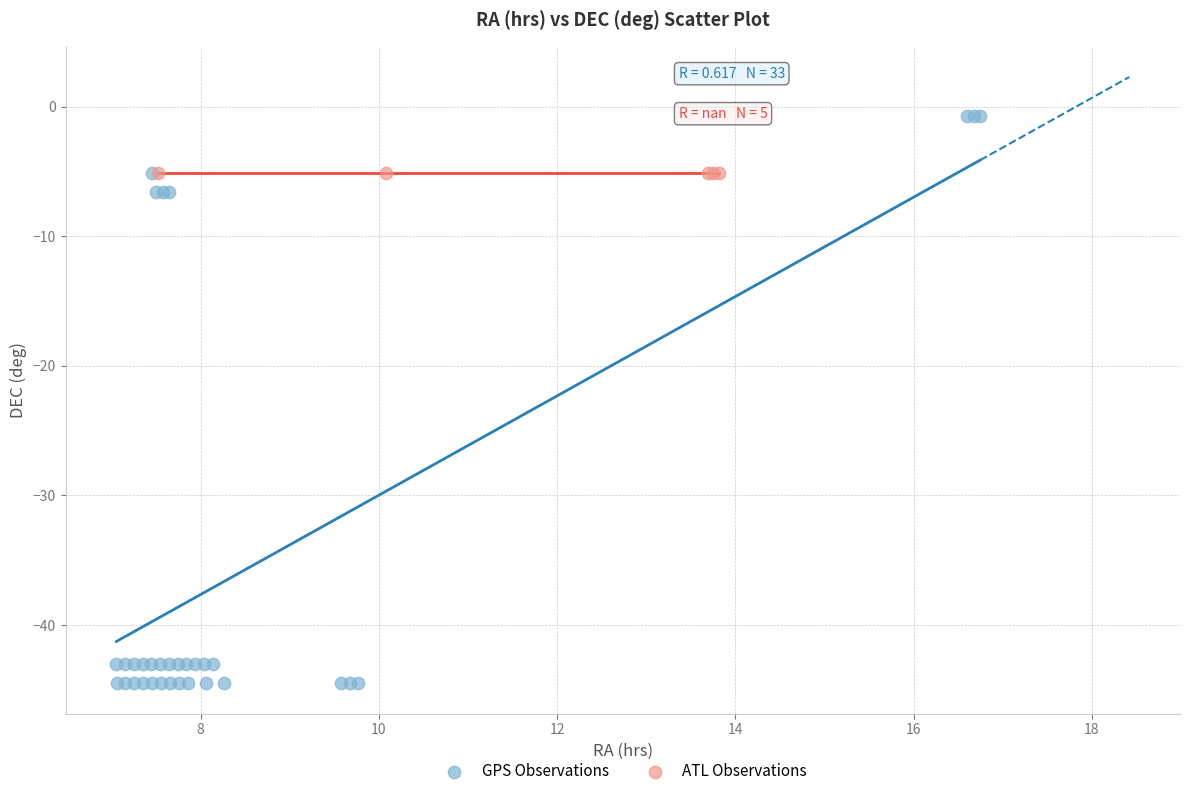

What are all the series names shown in the legend?

GPS Observations, ATL Observations